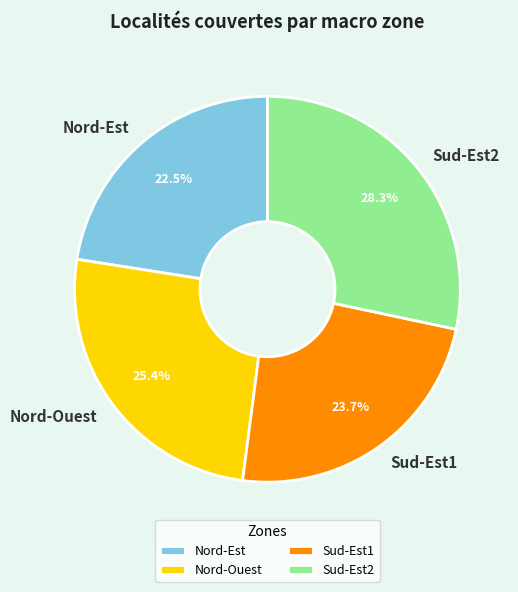

Count the number of slices in the pie.

4